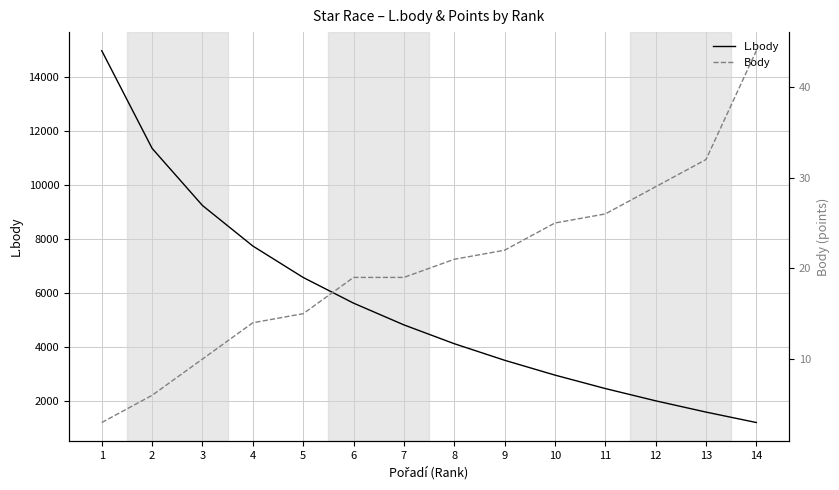

Where does the L.body series first go above 4824?

1